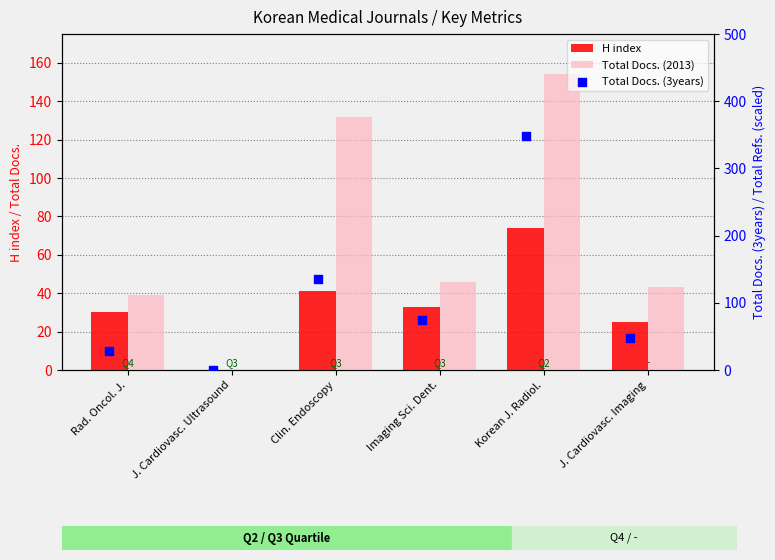

Which series contains the lowest Y value?

H index